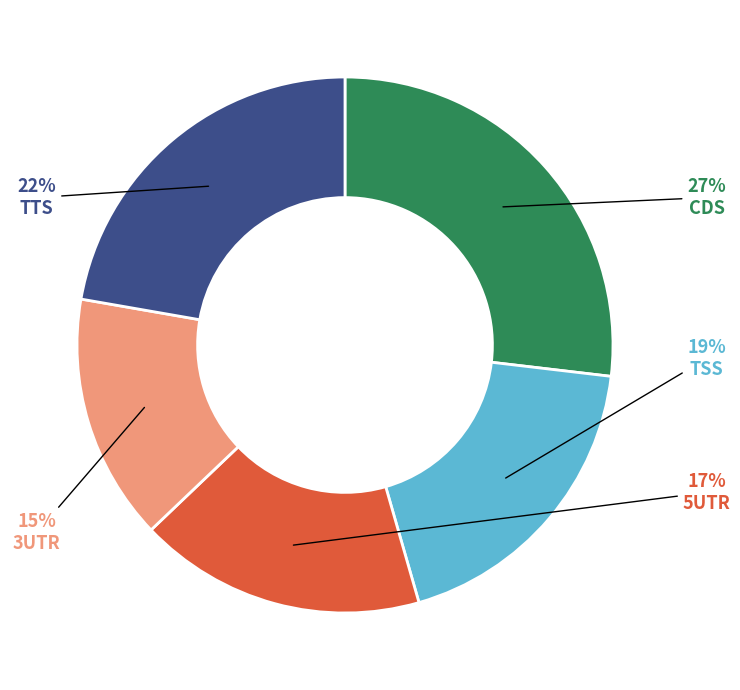

Rank the categories by value from lowest to highest.

3UTR, 5UTR, TSS, TTS, CDS